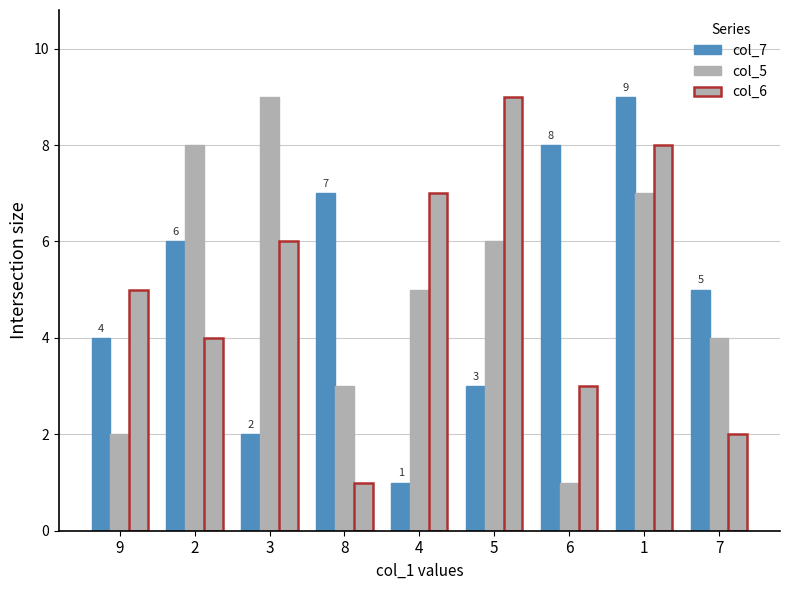

Does the chart contain any negative values?

No